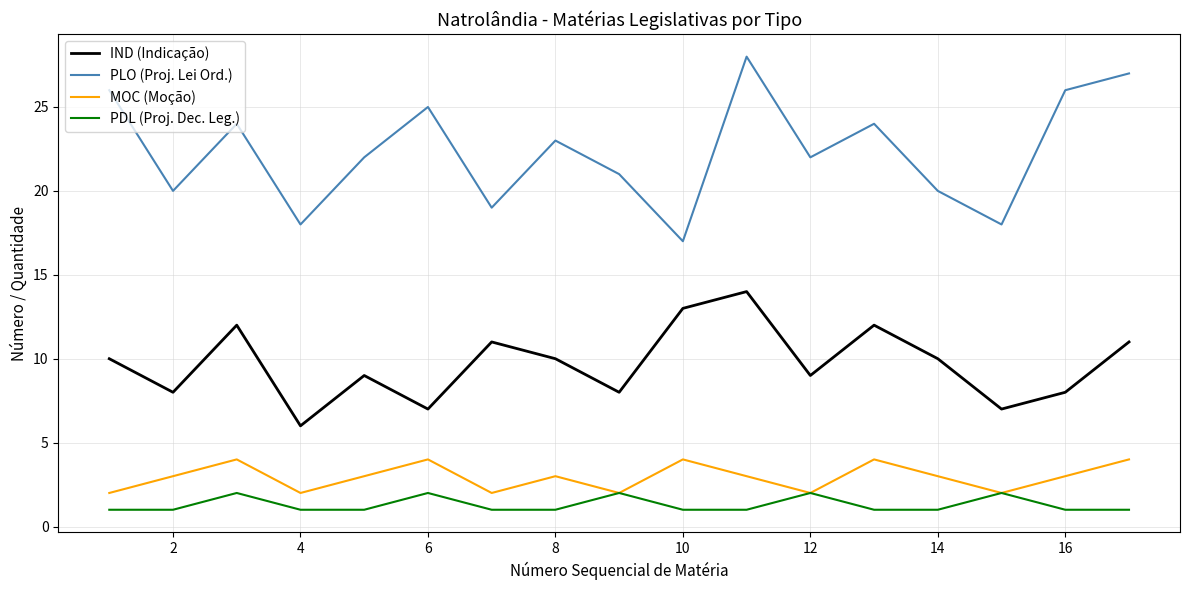

Does the chart have visible grid lines?

Yes